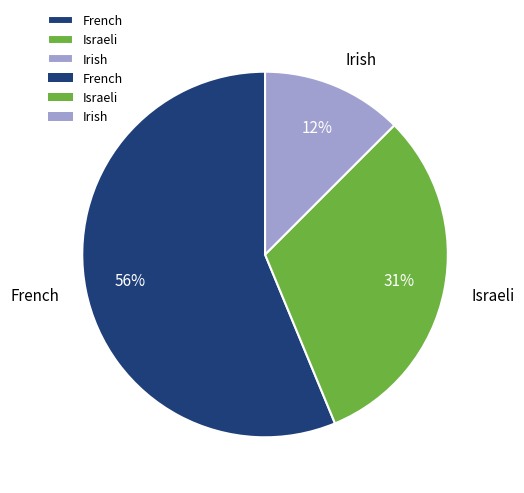

Which category has the biggest portion of the pie?

French